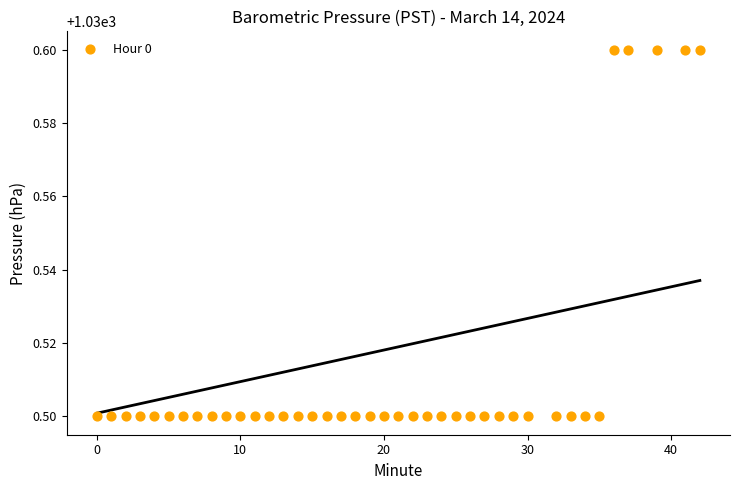

What is the range of X values (max minus min)?

42.0